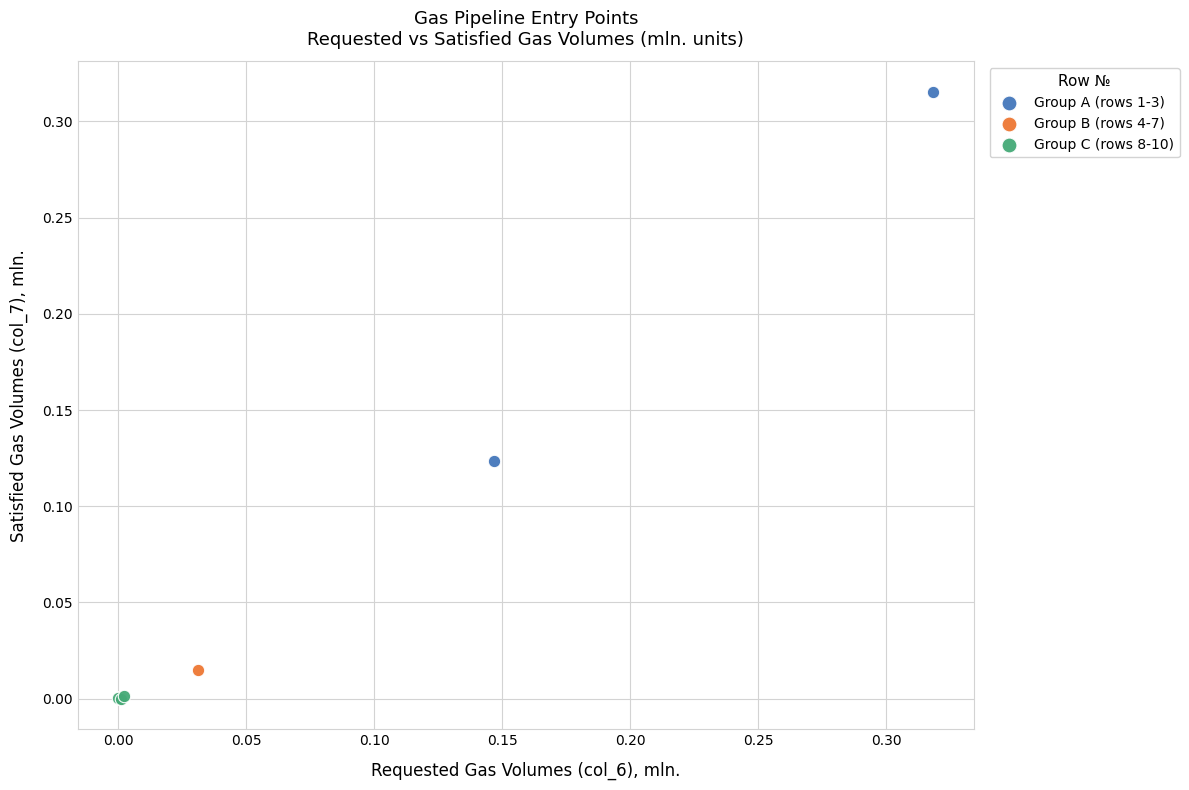

Which series reaches the maximum Y coordinate?

Group A (rows 1-3)